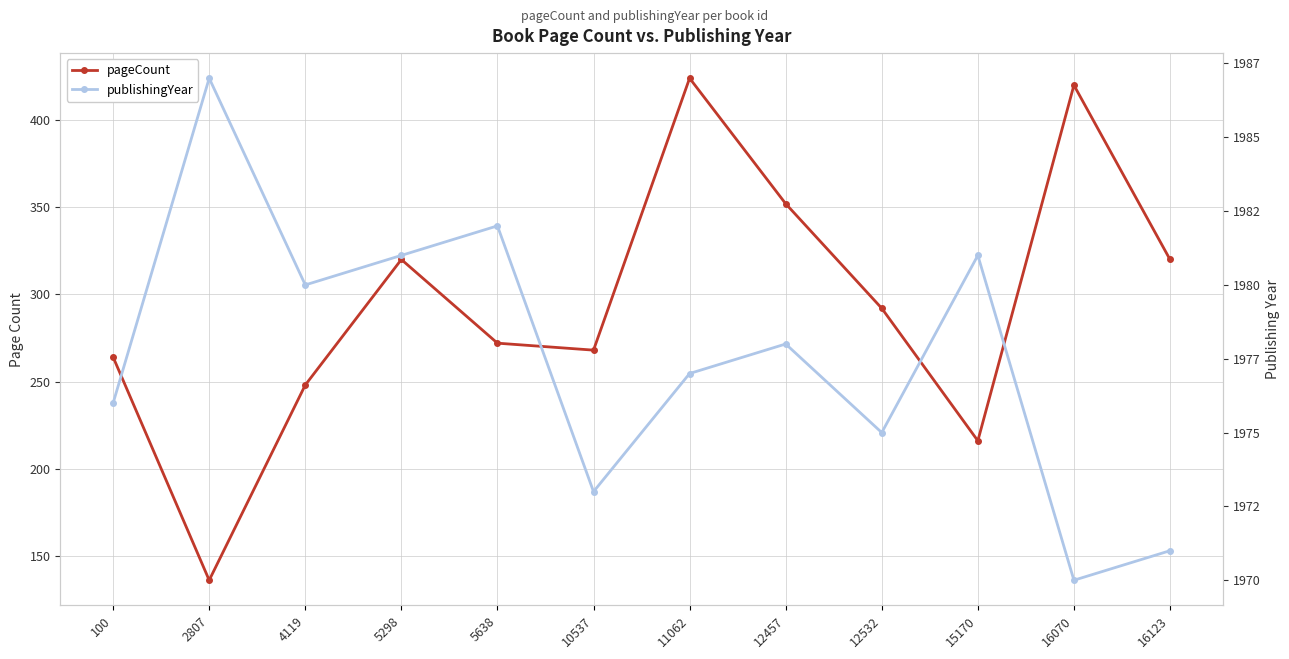

True or false: pageCount and publishingYear cross at least once.

False